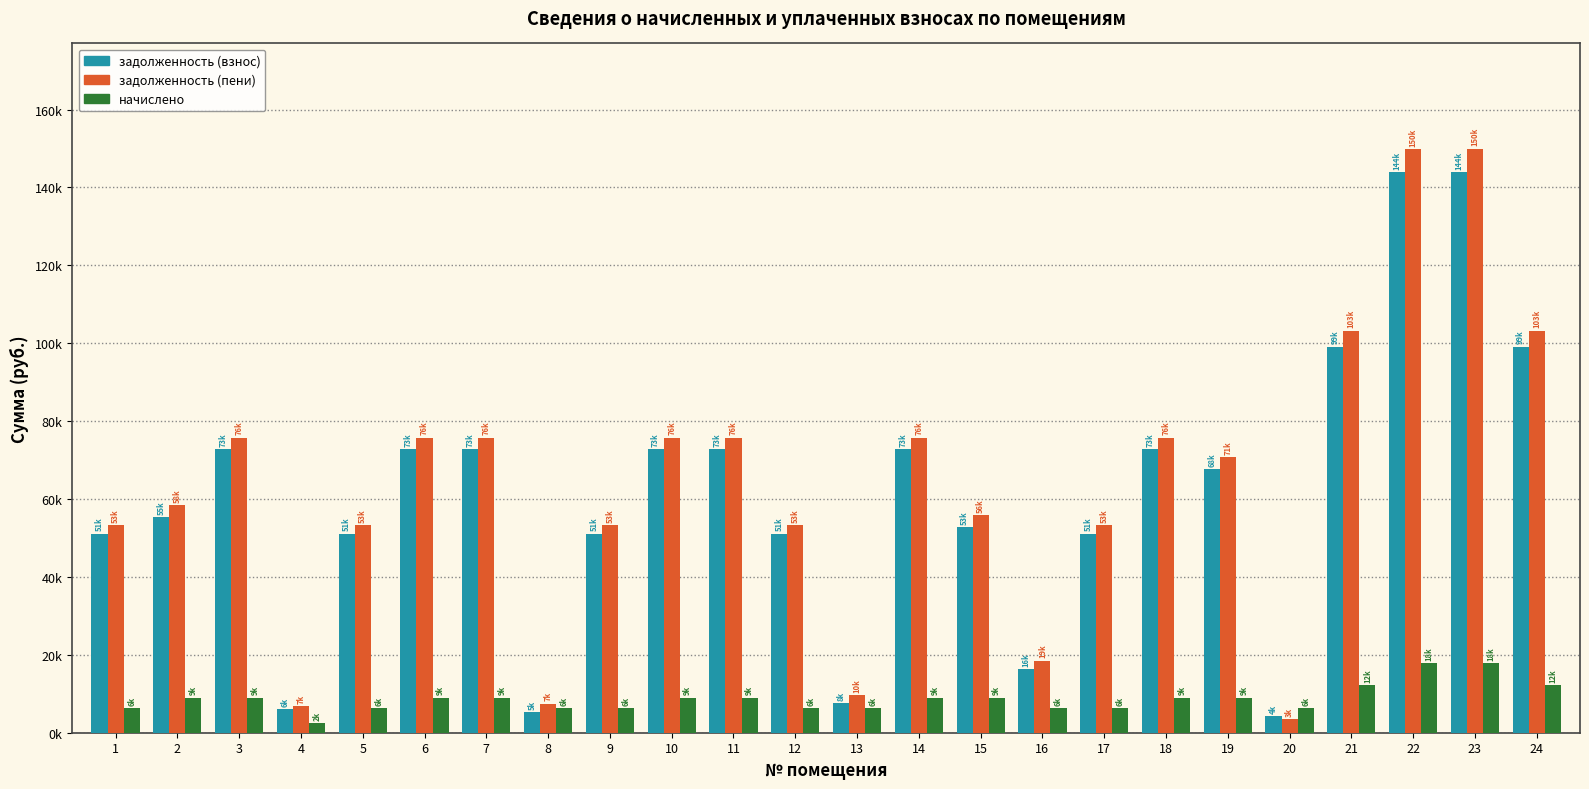

What are all the series names shown in the legend?

задолженность (взнос), задолженность (пени), начислено